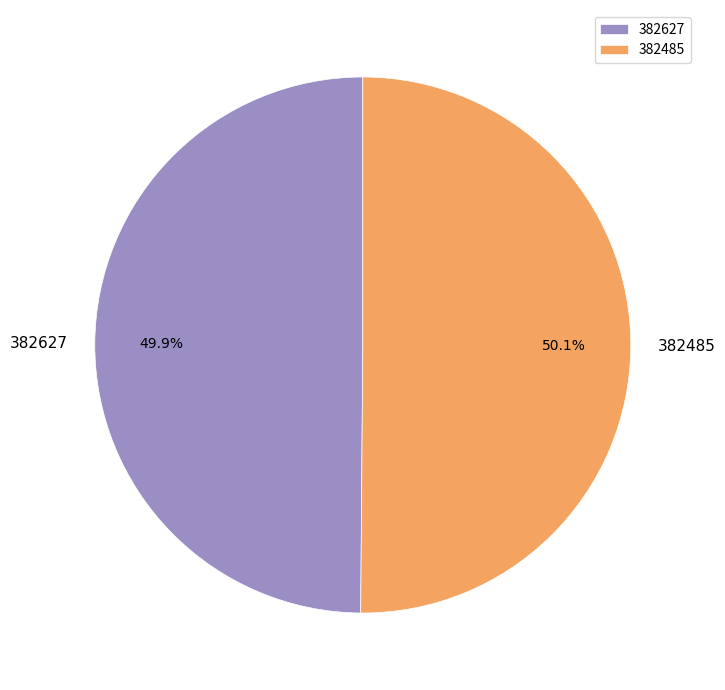

What is the ratio of the value at 382485 to the value at 382627?

1.0